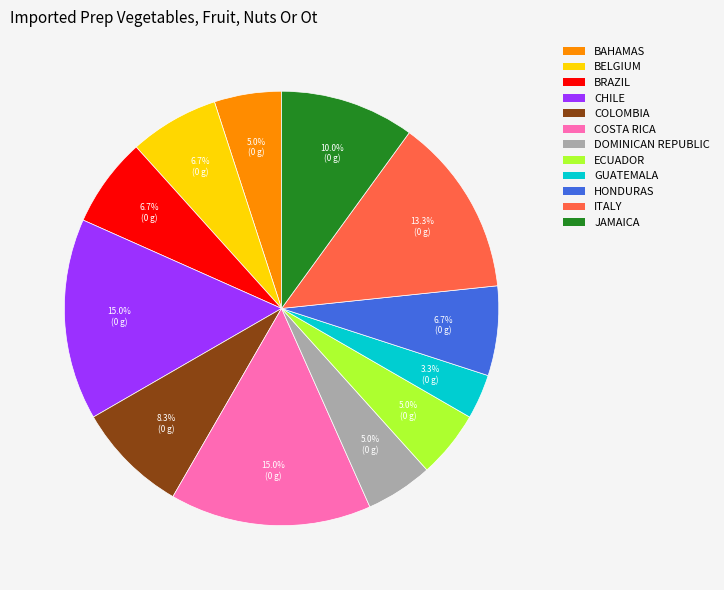

Between BAHAMAS and JAMAICA, which is larger?

JAMAICA